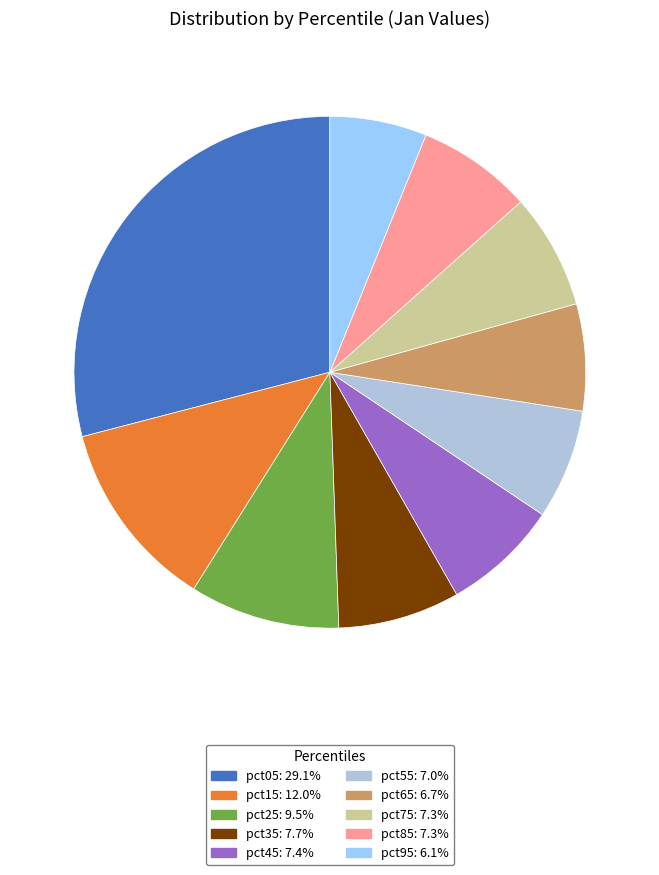

Which has a higher value, pct25 or pct75?

pct25